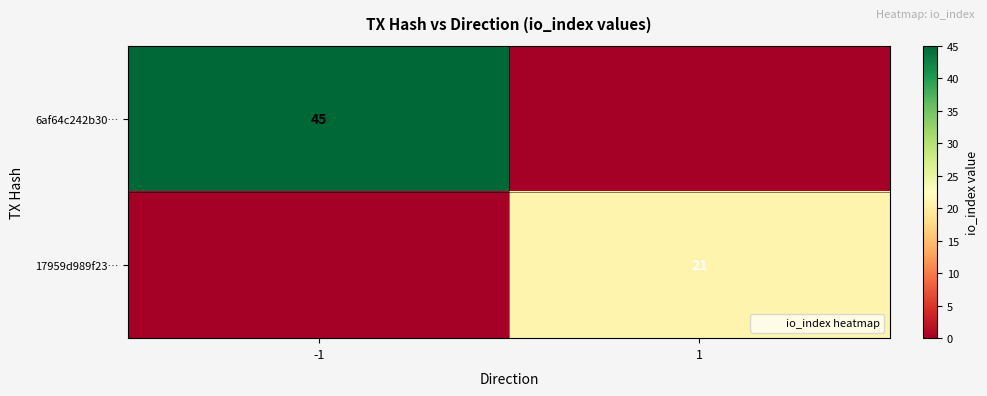

What is the spread (max minus min) of values at -1?

45